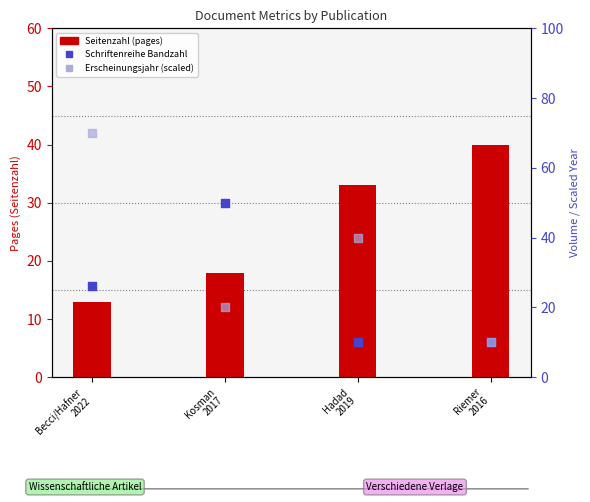

At how many categories does at least one series exceed 53?

1